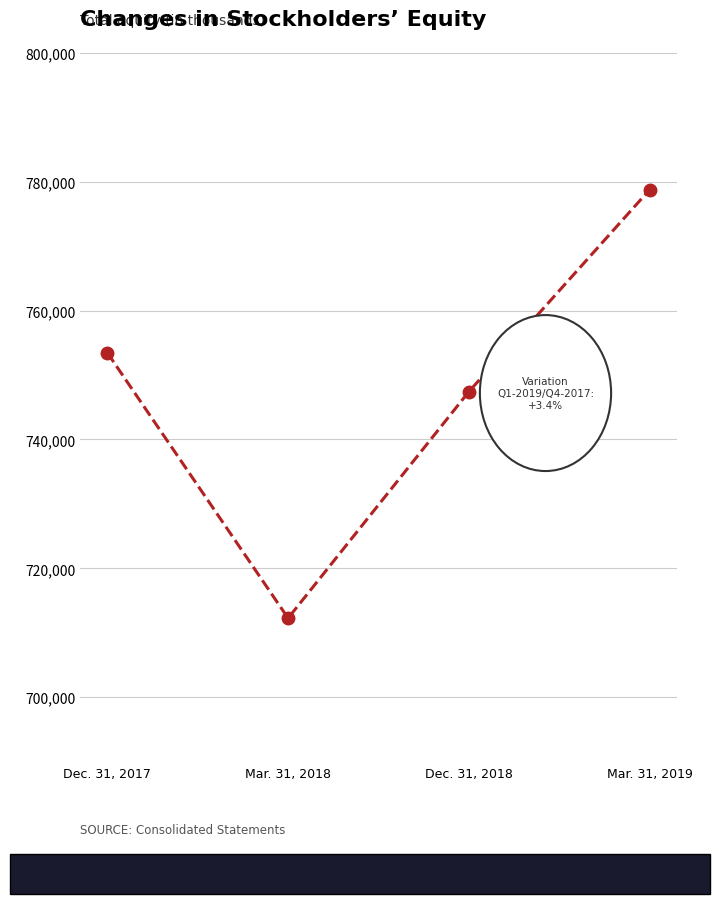

What is the change in value from Mar. 31, 2018 to Dec. 31, 2018?

+35146